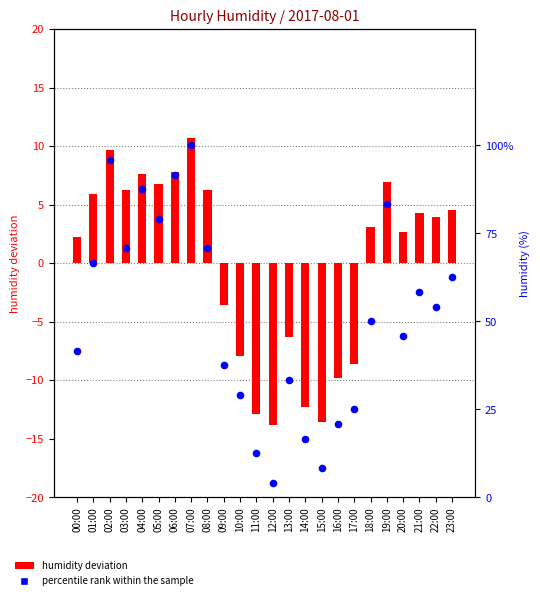

Is the value of humidity deviation at 06:00 greater than the value of percentile rank within the sample at 17:00?

No